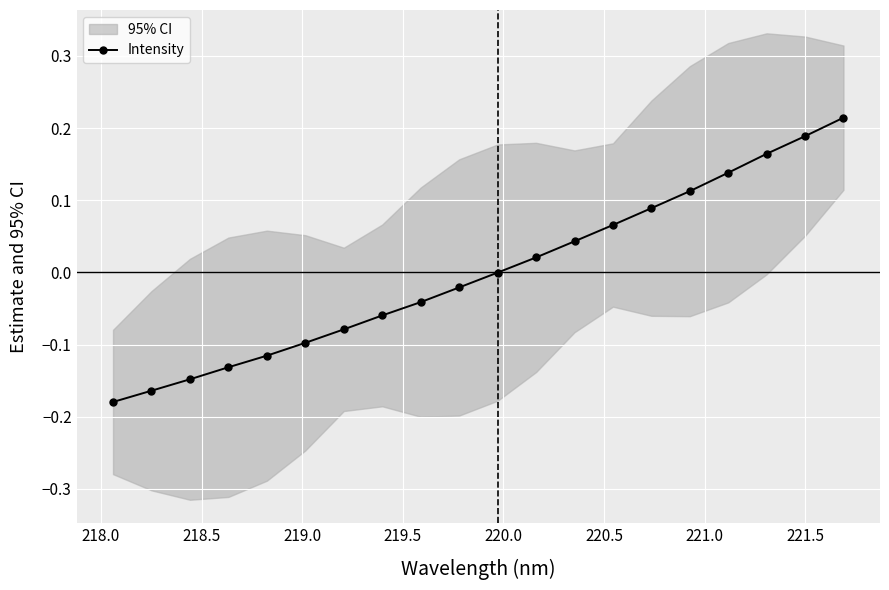

True or false: Intensity has more than 1 points higher than both neighbors.

False